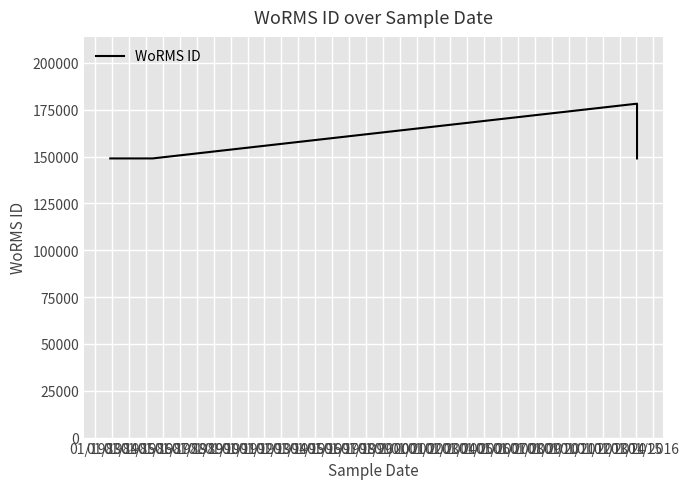

What is the greatest value displayed?

178207